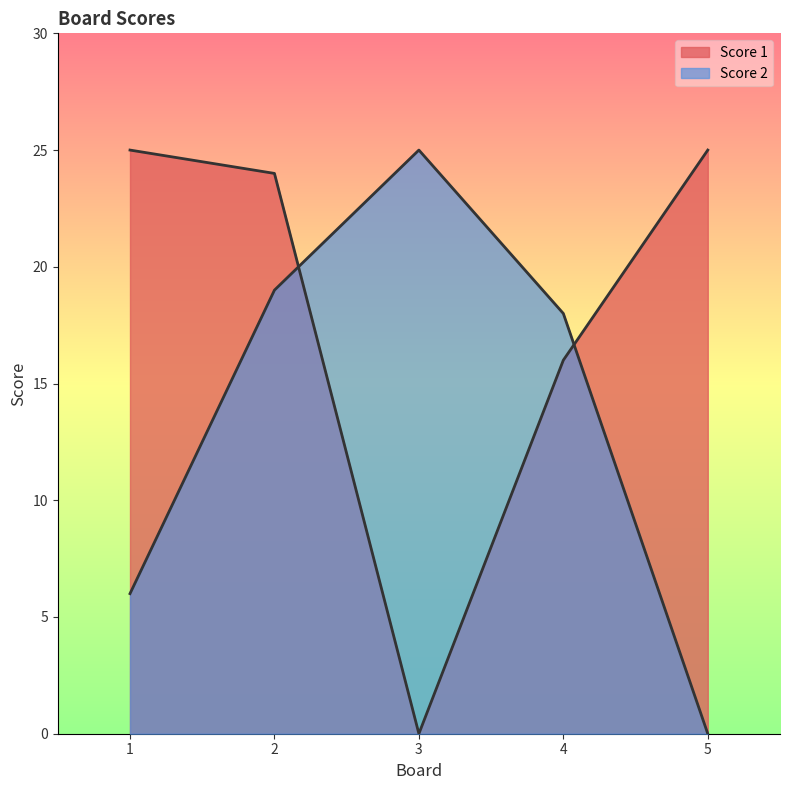

Which has a higher value, 5 or 3?

5